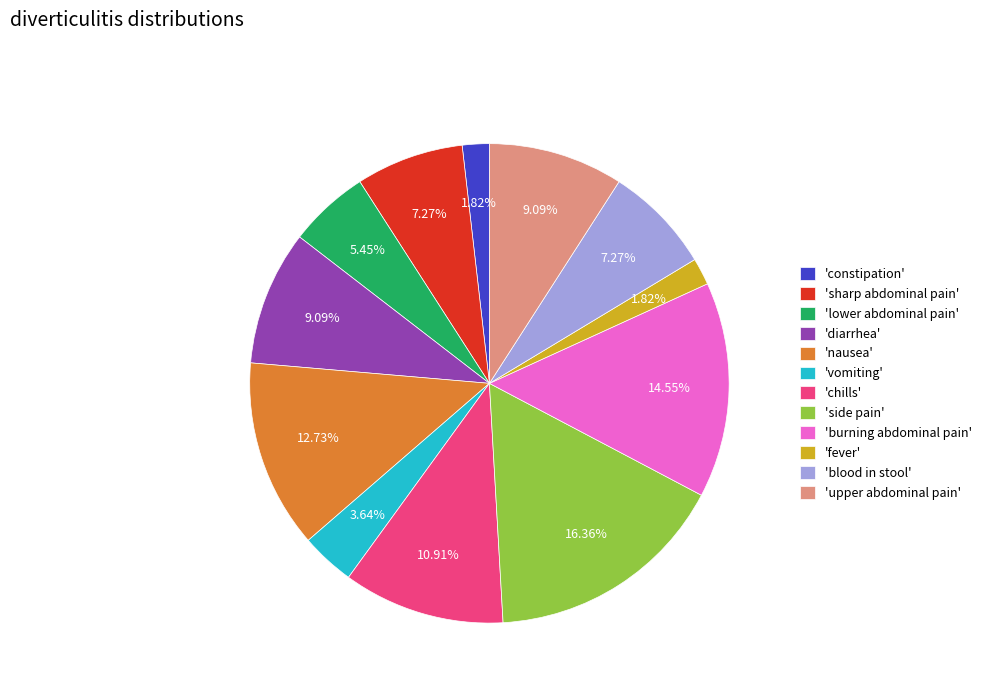

Which slice is the largest?

'side pain'